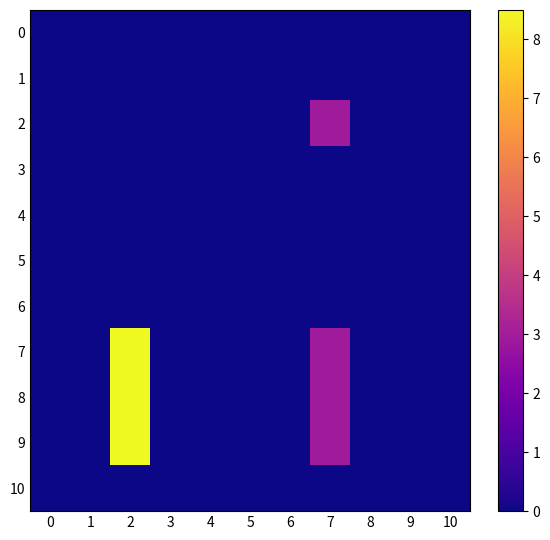

Reading left to right, what are all the values shown in this chart?

0: 0=0.0	1=0.0	2=0.0	3=0.0	4=0.0	5=0.0	6=0.0	7=0.0	8=0.0	9=0.0	10=0.0
1: 0=0.0	1=0.0	2=0.0	3=0.0	4=0.0	5=0.0	6=0.0	7=0.0	8=0.0	9=0.0	10=0.0
2: 0=0.0	1=0.0	2=0.0	3=0.0	4=0.0	5=0.0	6=0.0	7=3.0	8=0.0	9=0.0	10=0.0
3: 0=0.0	1=0.0	2=0.0	3=0.0	4=0.0	5=0.0	6=0.0	7=0.0	8=0.0	9=0.0	10=0.0
4: 0=0.0	1=0.0	2=0.0	3=0.0	4=0.0	5=0.0	6=0.0	7=0.0	8=0.0	9=0.0	10=0.0
5: 0=0.0	1=0.0	2=0.0	3=0.0	4=0.0	5=0.0	6=0.0	7=0.0	8=0.0	9=0.0	10=0.0
6: 0=0.0	1=0.0	2=0.0	3=0.0	4=0.0	5=0.0	6=0.0	7=0.0	8=0.0	9=0.0	10=0.0
7: 0=0.0	1=0.0	2=8.5	3=0.0	4=0.0	5=0.0	6=0.0	7=3.0	8=0.0	9=0.0	10=0.0
8: 0=0.0	1=0.0	2=8.5	3=0.0	4=0.0	5=0.0	6=0.0	7=3.0	8=0.0	9=0.0	10=0.0
9: 0=0.0	1=0.0	2=8.5	3=0.0	4=0.0	5=0.0	6=0.0	7=3.0	8=0.0	9=0.0	10=0.0
10: 0=0.0	1=0.0	2=0.0	3=0.0	4=0.0	5=0.0	6=0.0	7=0.0	8=0.0	9=0.0	10=0.0